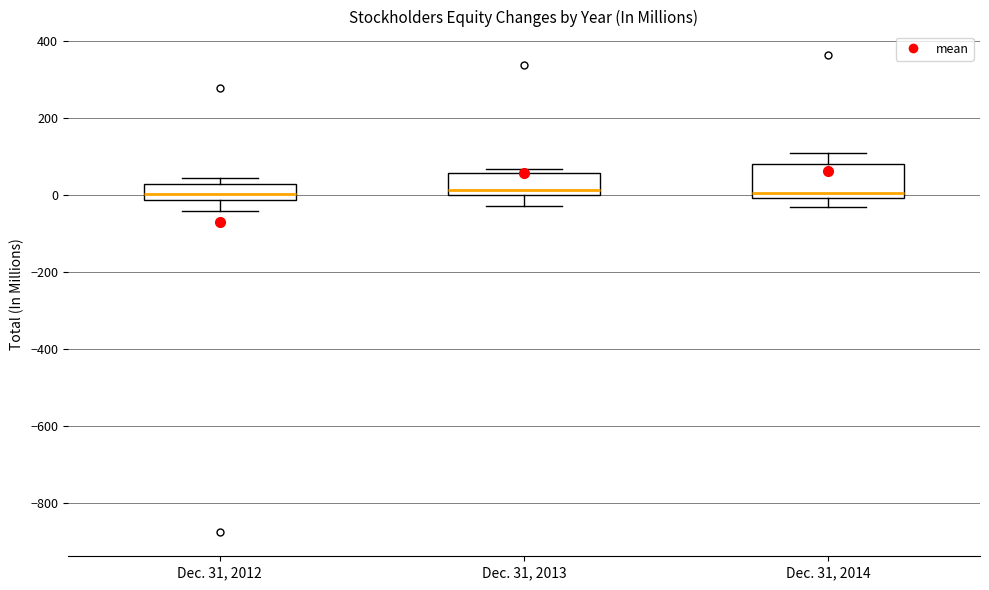

Comparing the boxes themselves (not the whiskers), which one is the tallest?

Dec. 31, 2014